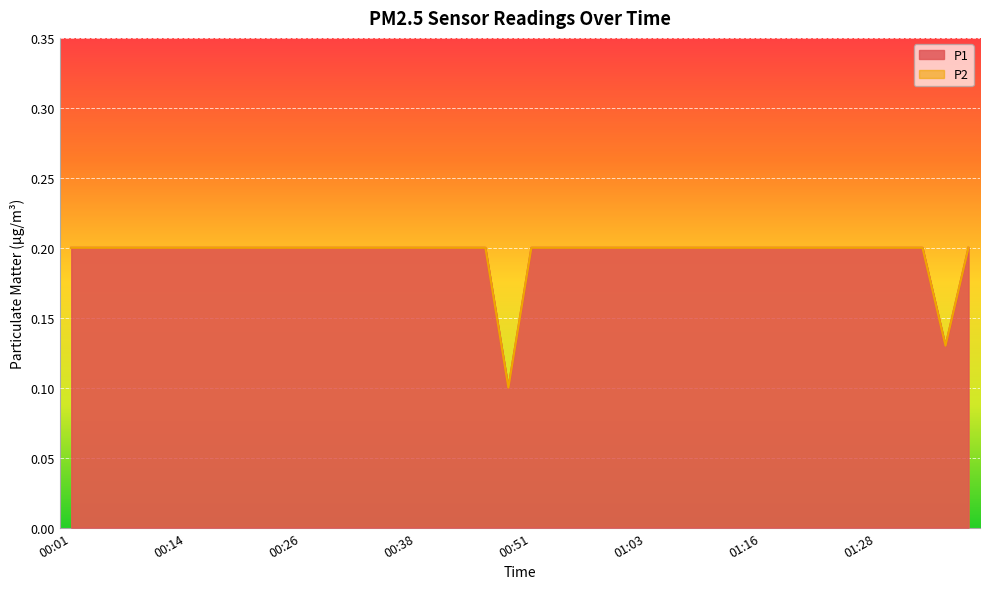

What is the total value across all series at 00:26?

0.4